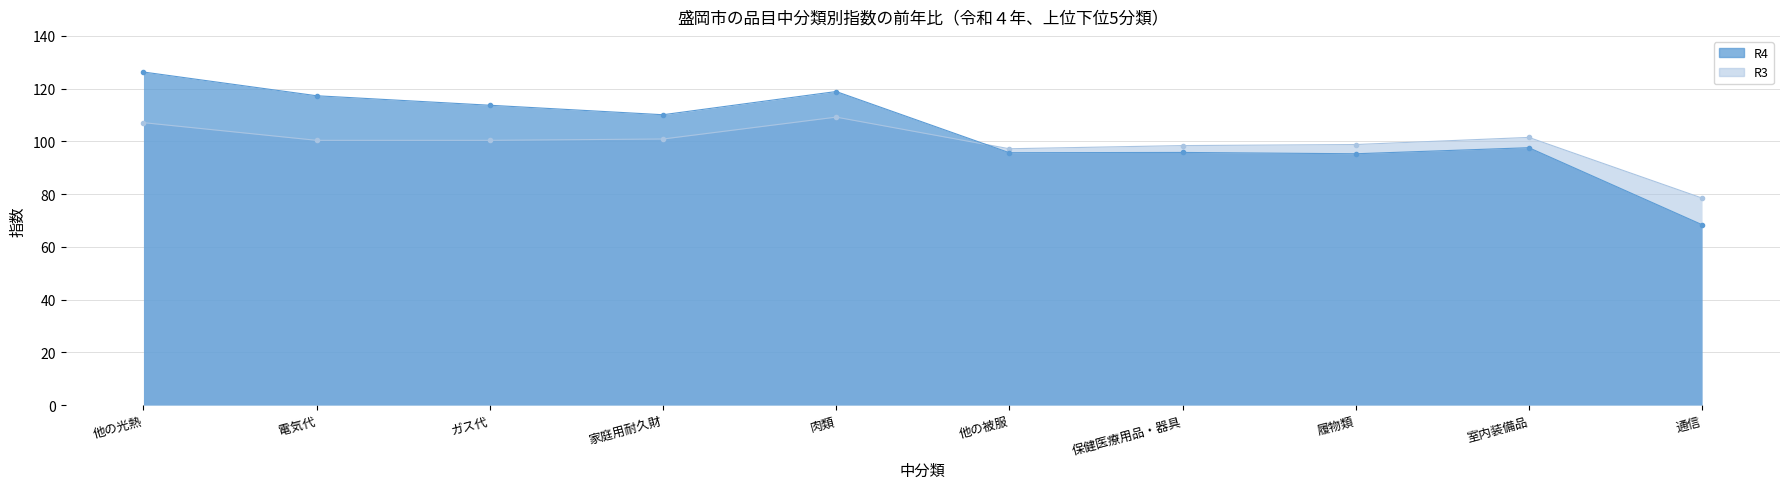

Reading left to right, list all the values displayed in this chart.

R4: 他の光熱=126.3	電気代=117.3	ガス代=113.7	家庭用耐久財=110.1	肉類=118.9	他の被服=95.7	保健医療用品・器具=95.8	履物類=95.3	室内装備品=97.6	通信=68.4
R3: 他の光熱=107.1	電気代=100.4	ガス代=100.4	家庭用耐久財=100.9	肉類=109.2	他の被服=97.2	保健医療用品・器具=98.4	履物類=98.8	室内装備品=101.5	通信=78.5